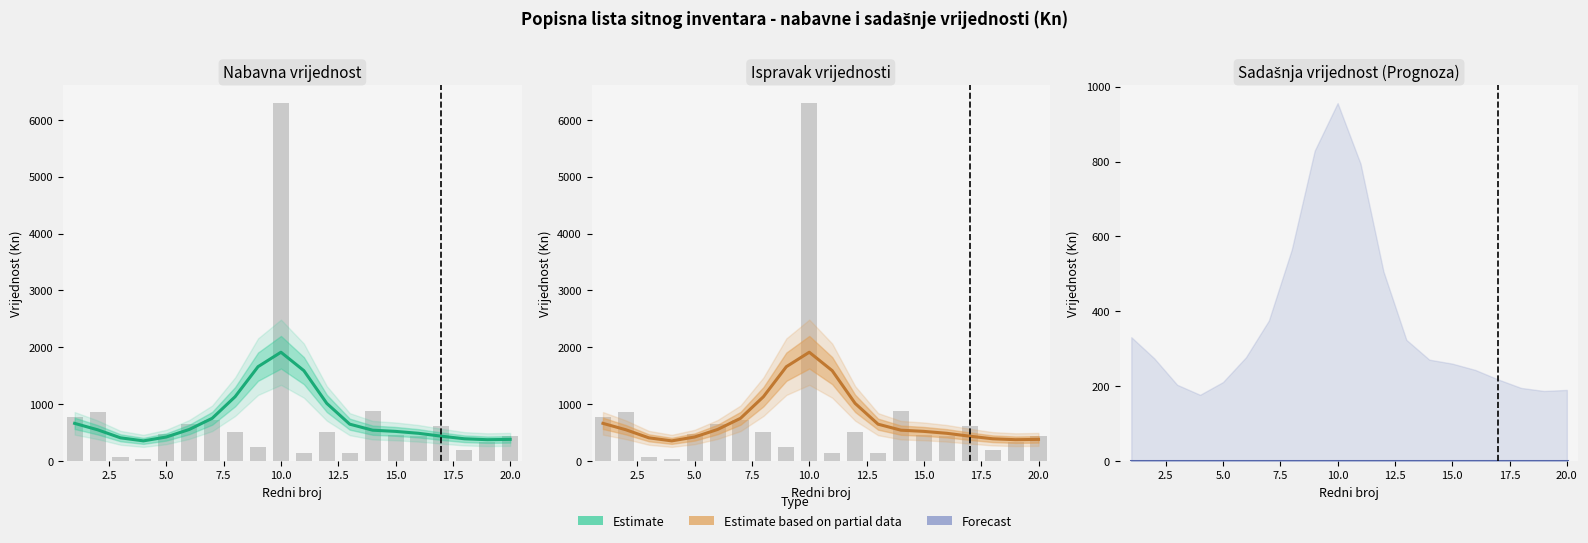

At 15.0, list the series in order from largest to smallest.

Nabavna vrijednost, Ispravak vrijednosti, Sadašnja vrijednost (Prognoza)